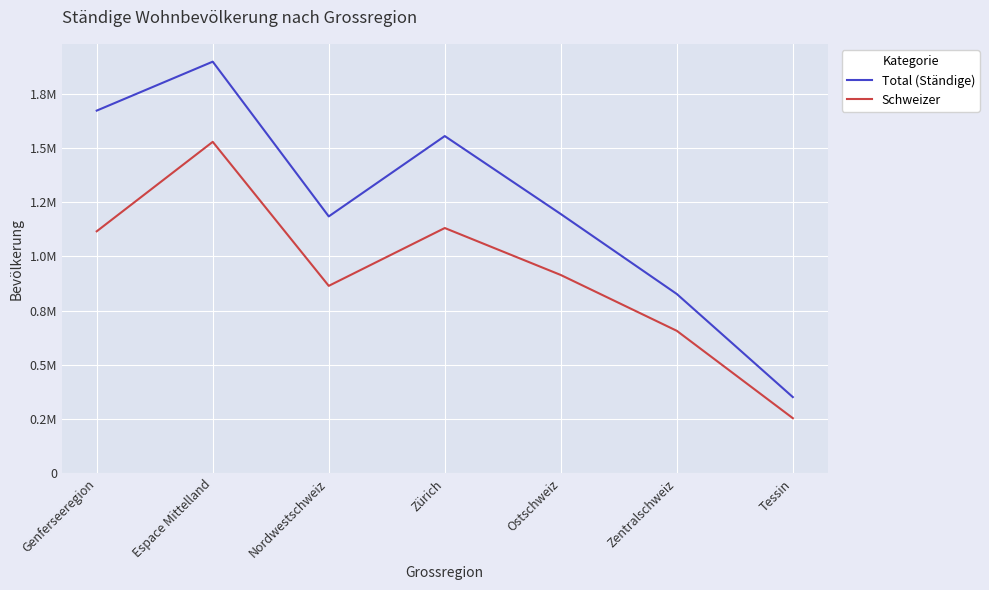

Rank the series by their average value, from lowest to highest.

Schweizer, Total (Ständige)